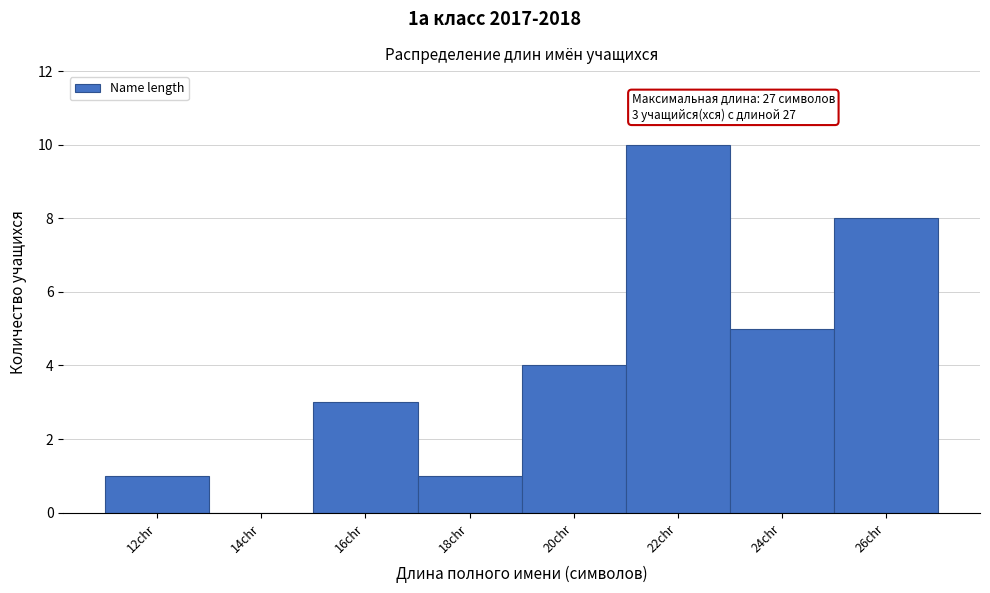

Reading left to right, extract all data points from this chart.

12chr=1	14chr=0	16chr=3	18chr=1	20chr=4	22chr=10	24chr=5	26chr=8